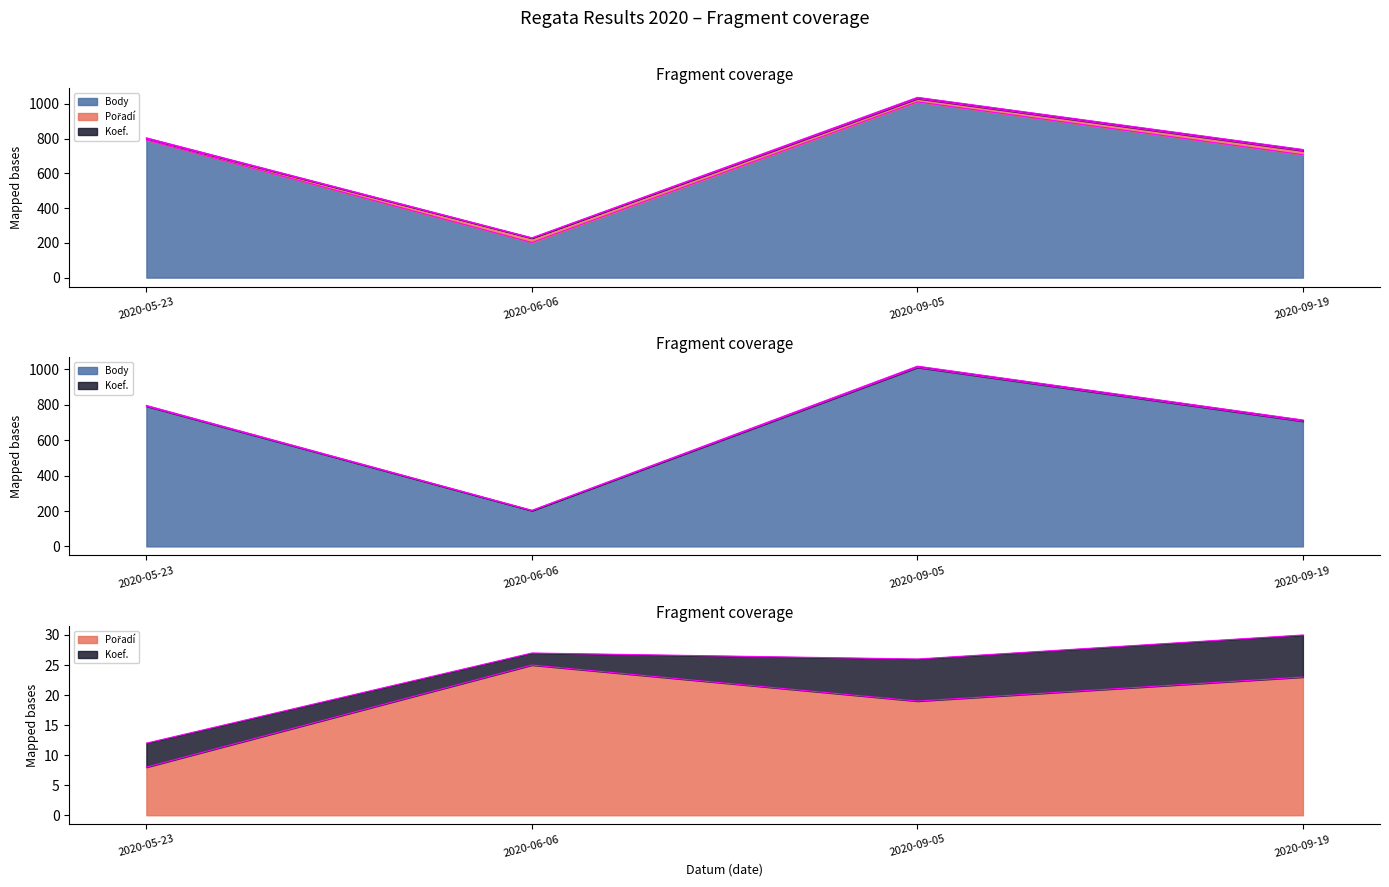

What is the total value across all series at 2020-09-19?

730